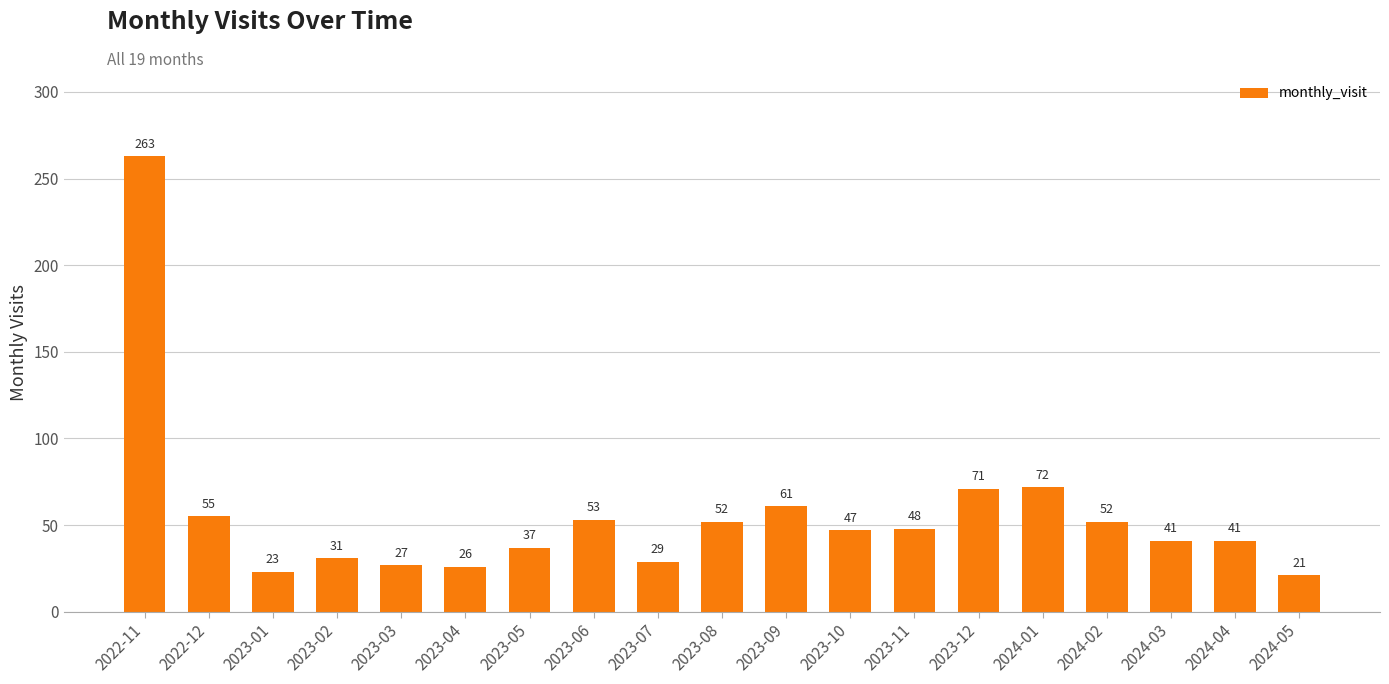

Where is the data nearest to the value 142?

2024-01